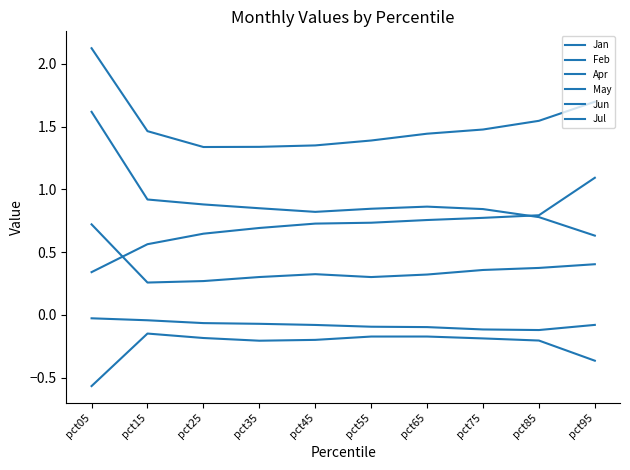

Reading left to right, transcribe all the data shown in this chart.

Jan: -0.6	-0.1	-0.2	-0.2	-0.2	-0.2	-0.2	-0.2	-0.2	-0.4
Feb: 2.1	1.5	1.3	1.3	1.4	1.4	1.4	1.5	1.5	1.7
Apr: 0.3	0.6	0.6	0.7	0.7	0.7	0.8	0.8	0.8	1.1
May: -0.0	-0.0	-0.1	-0.1	-0.1	-0.1	-0.1	-0.1	-0.1	-0.1
Jun: 0.7	0.3	0.3	0.3	0.3	0.3	0.3	0.4	0.4	0.4
Jul: 1.6	0.9	0.9	0.8	0.8	0.8	0.9	0.8	0.8	0.6